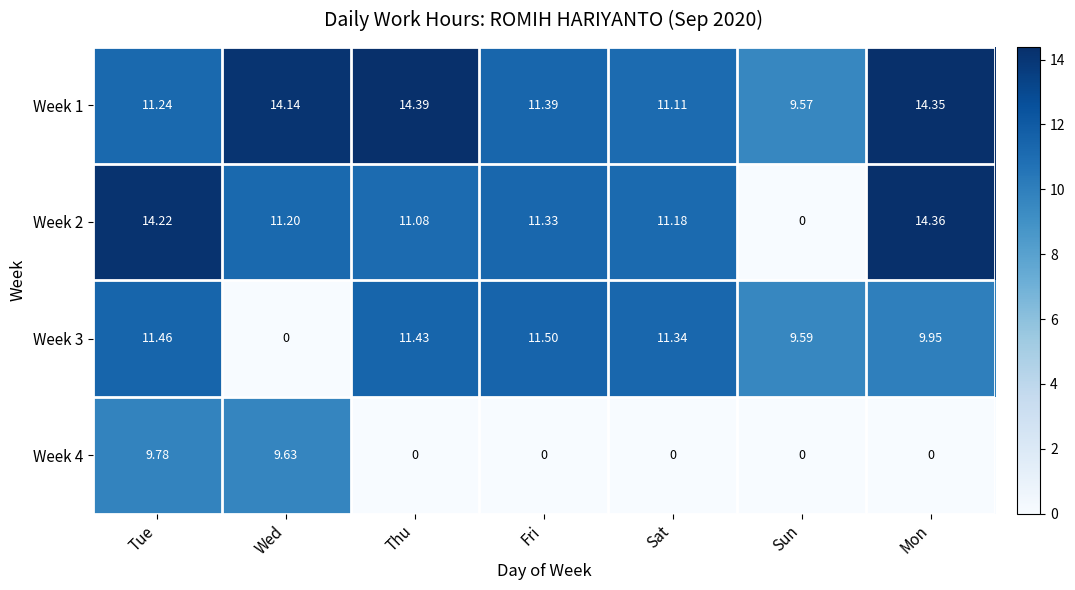

Which series changed the most between Fri and Sun?

Week 2